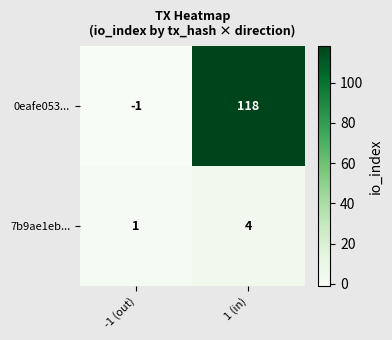

The value of 7b9ae1eb... at 1 (in) is 7. True or false?

False